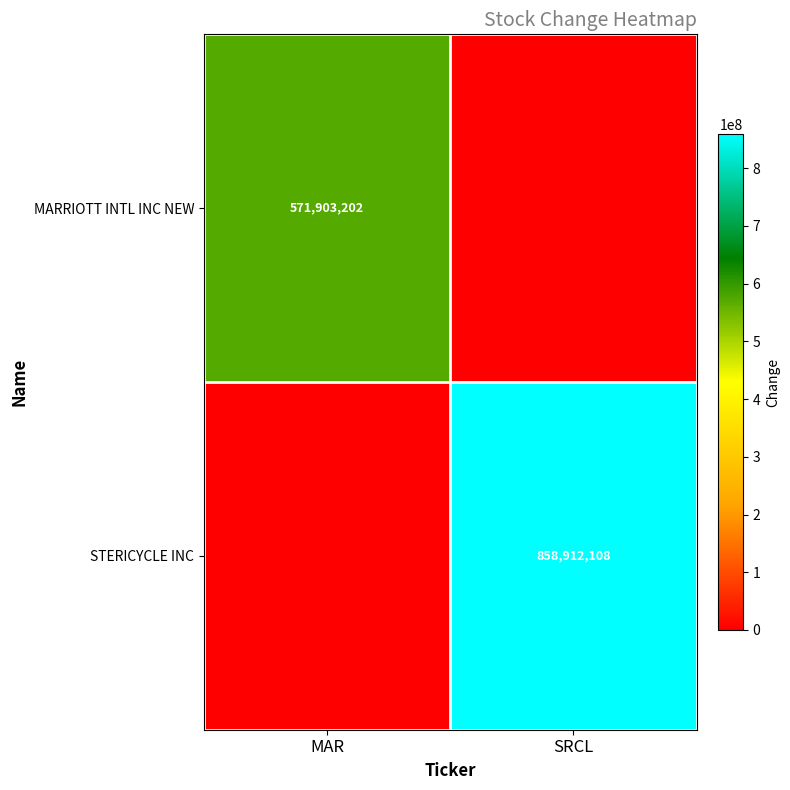

What is the total value across all series at MAR?

571903202